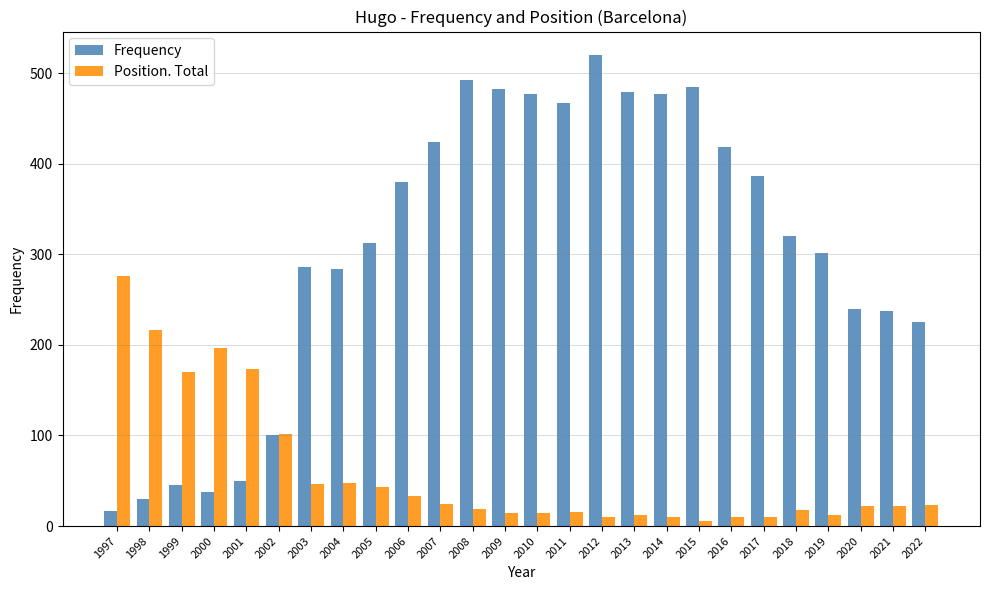

At which category is the sum across all series the highest?

2012